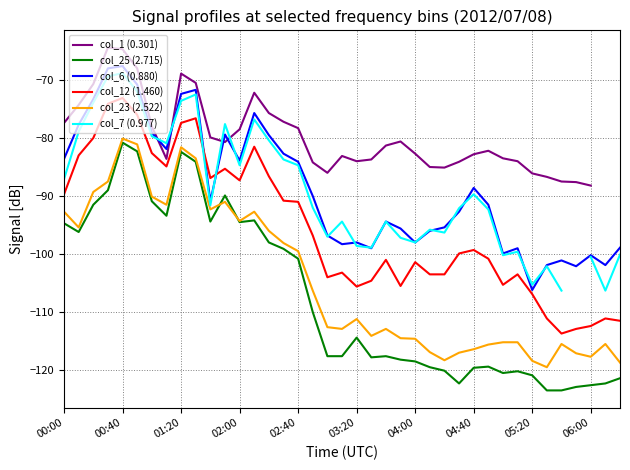

True or false: col_6 (0.880) and col_23 (2.522) intersect in this chart.

False